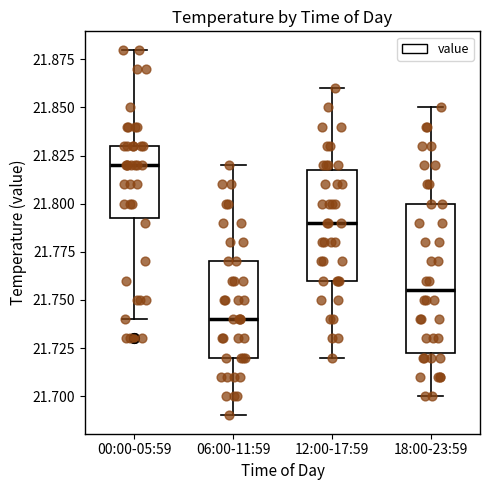

Where does the median line of the box for 12:00-17:59 sit on the y-axis? The values are not printed on the chart, so give them approximately, as read against the axis.

21.790